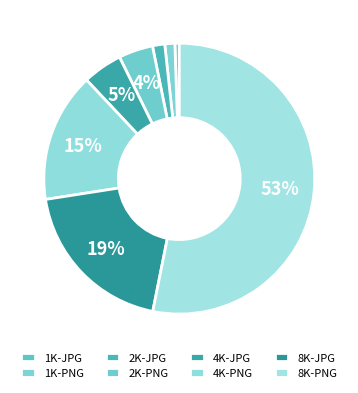

Is 2K-PNG the majority of the pie?

No